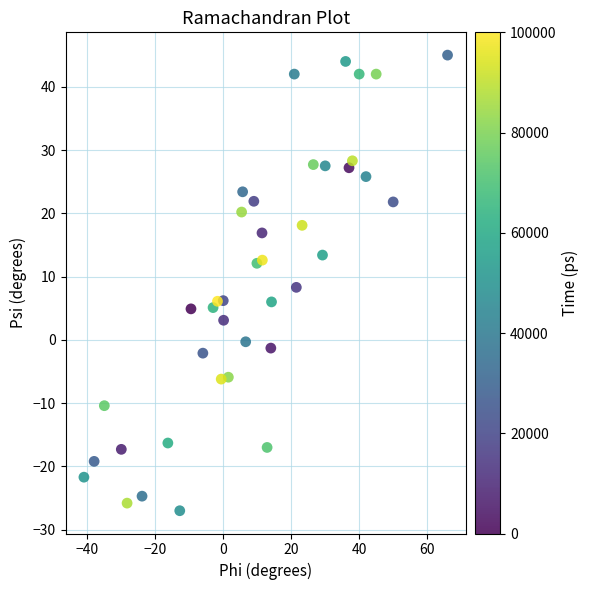

What is the range of X values (max minus min)?

107.0